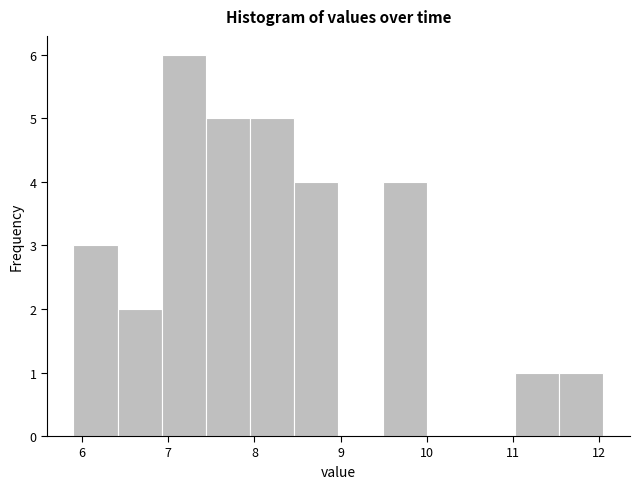

Reading left to right, list every bar in this chart as the range it spans on the x-axis followed by its height. Neither the bar edges nor the heights are printed on the chart, so give them approximately, as read against the axes.

5.9 to 6.4: 3
6.4 to 6.9: 2
6.9 to 7.4: 6
7.4 to 8.0: 5
8.0 to 8.5: 5
8.5 to 9.0: 4
9.0 to 9.5: 0
9.5 to 10.0: 4
10.0 to 10.5: 0
10.5 to 11.0: 0
11.0 to 11.5: 1
11.5 to 12.1: 1